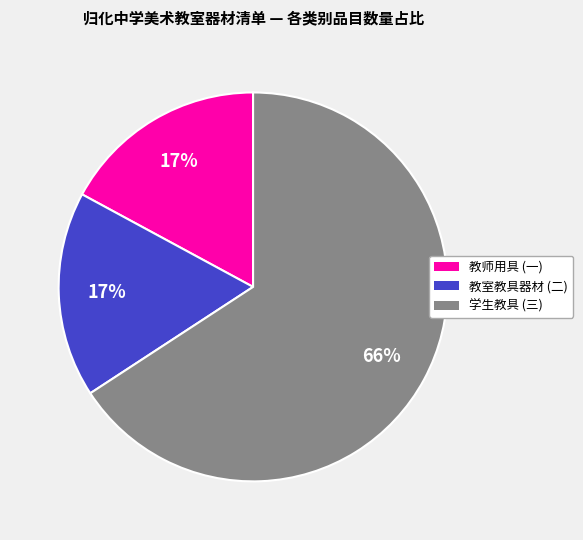

What percentage is the 教室教具器材 (二) slice, to the nearest percent?

17%